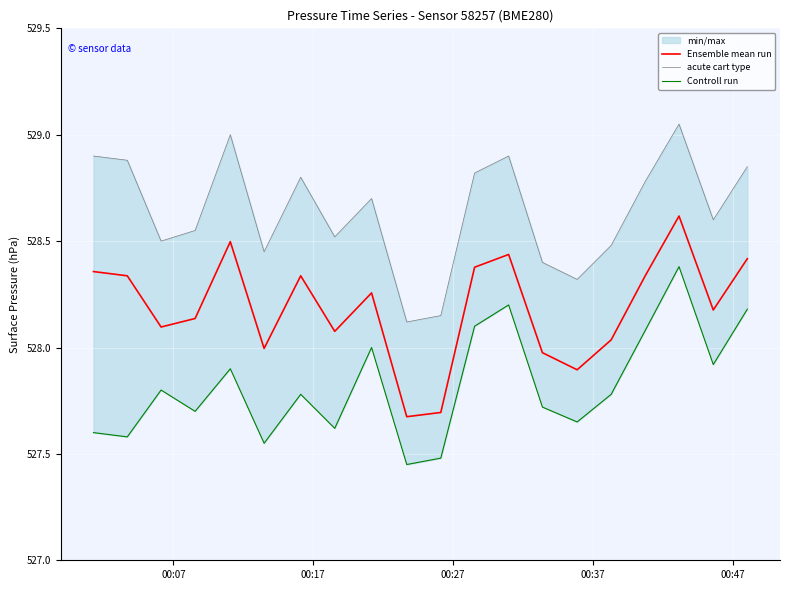

What is the value of the Ensemble mean run point at the 16th from the left?

528.0